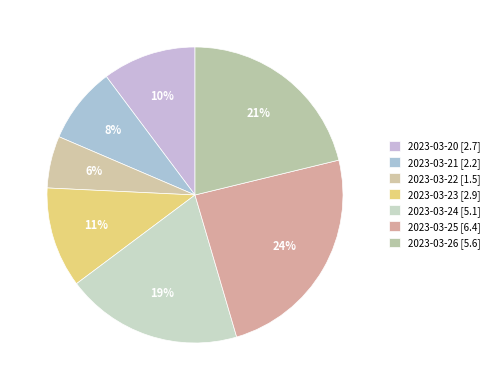

What percentage is NOT represented by 2023-03-25?

75.8%